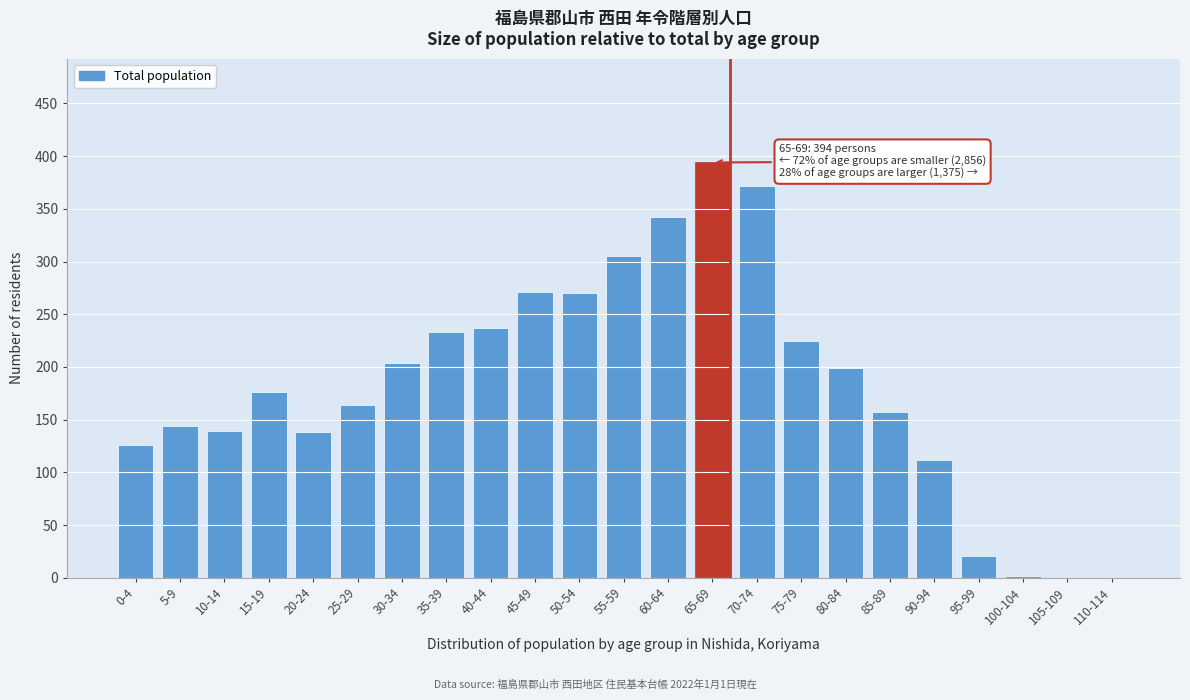

The value at 10-14 is 62. True or false?

False